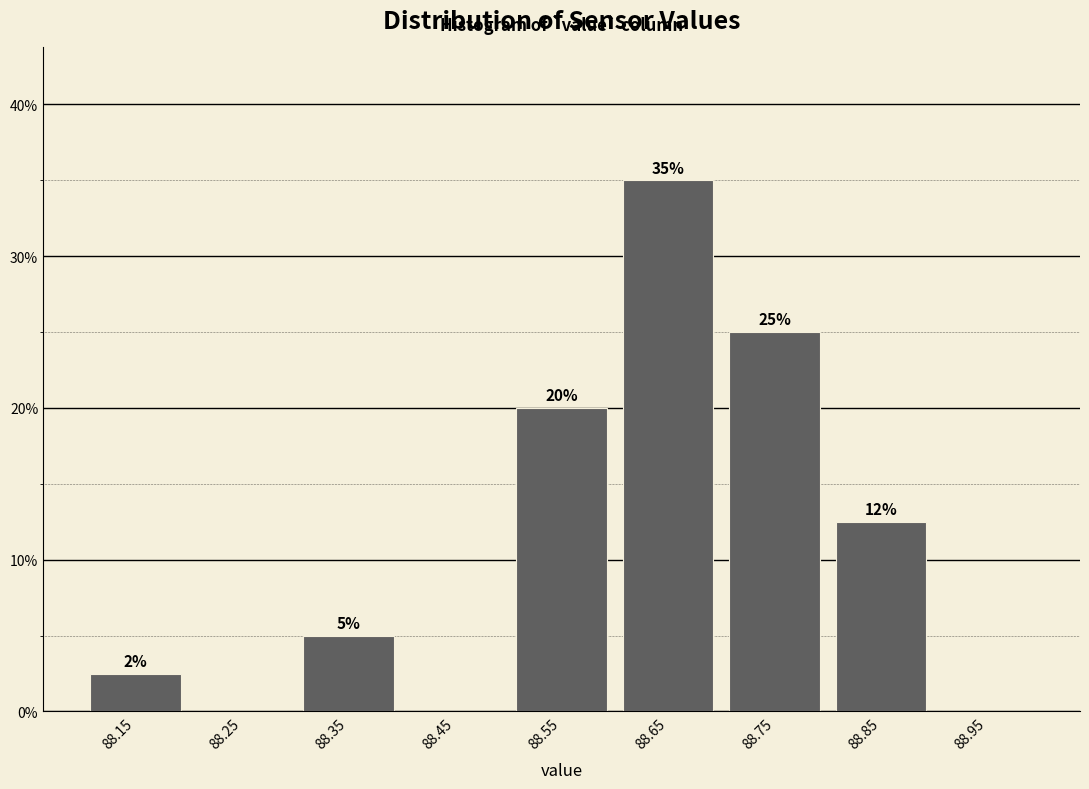

Which range on the x-axis has the tallest bar?

88.6 to 88.7